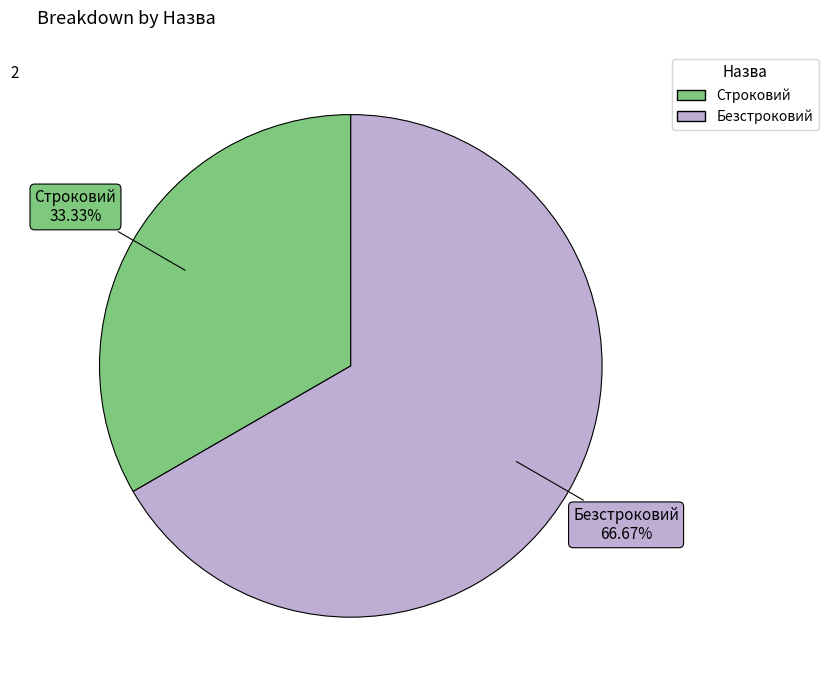

Count the number of slices in the pie.

2